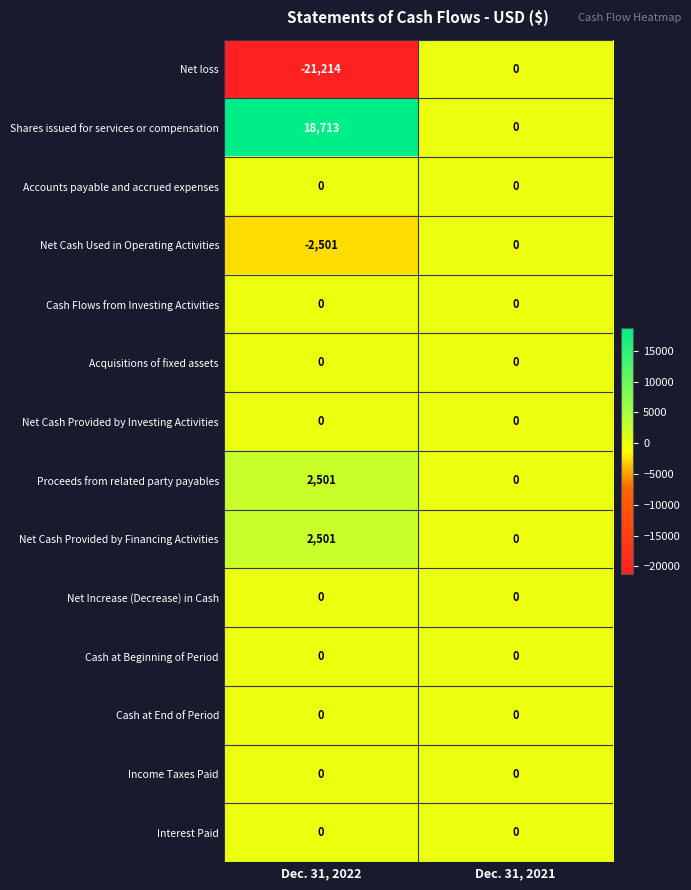

Reading right to left, list all the values displayed in this chart.

Net loss: Dec. 31, 2021=0	Dec. 31, 2022=-21214
Shares issued for services or compensation: Dec. 31, 2021=0	Dec. 31, 2022=18713
Accounts payable and accrued expenses: Dec. 31, 2021=0	Dec. 31, 2022=0
Net Cash Used in Operating Activities: Dec. 31, 2021=0	Dec. 31, 2022=-2501
Cash Flows from Investing Activities: Dec. 31, 2021=0	Dec. 31, 2022=0
Acquisitions of fixed assets: Dec. 31, 2021=0	Dec. 31, 2022=0
Net Cash Provided by Investing Activities: Dec. 31, 2021=0	Dec. 31, 2022=0
Proceeds from related party payables: Dec. 31, 2021=0	Dec. 31, 2022=2501
Net Cash Provided by Financing Activities: Dec. 31, 2021=0	Dec. 31, 2022=2501
Net Increase (Decrease) in Cash: Dec. 31, 2021=0	Dec. 31, 2022=0
Cash at Beginning of Period: Dec. 31, 2021=0	Dec. 31, 2022=0
Cash at End of Period: Dec. 31, 2021=0	Dec. 31, 2022=0
Income Taxes Paid: Dec. 31, 2021=0	Dec. 31, 2022=0
Interest Paid: Dec. 31, 2021=0	Dec. 31, 2022=0